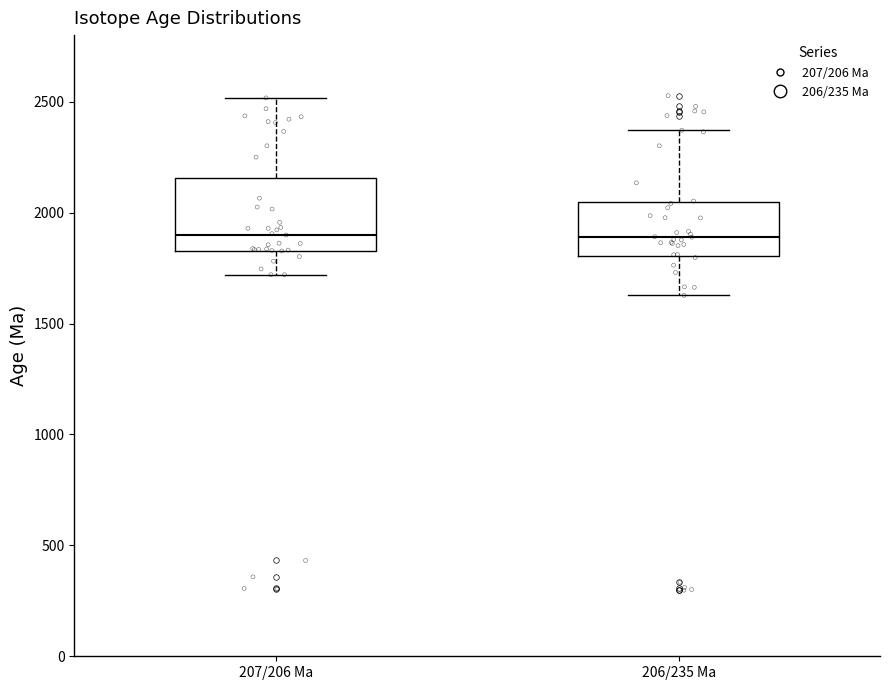

Comparing the boxes themselves (not the whiskers), which one is the tallest?

207/206 Ma